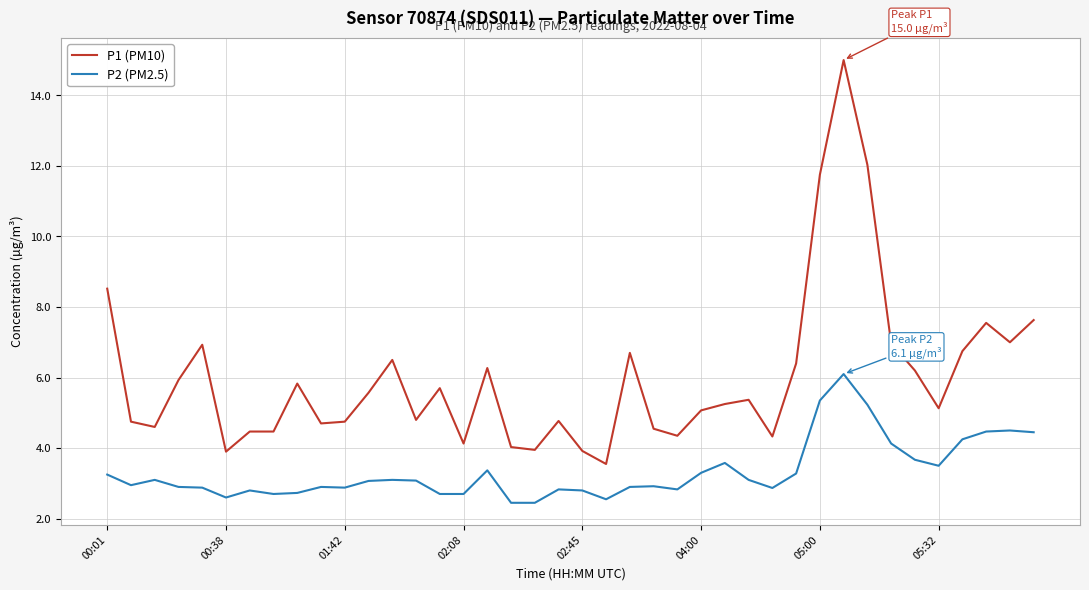

List the series in order of their overall mean, lowest first.

P2 (PM2.5), P1 (PM10)